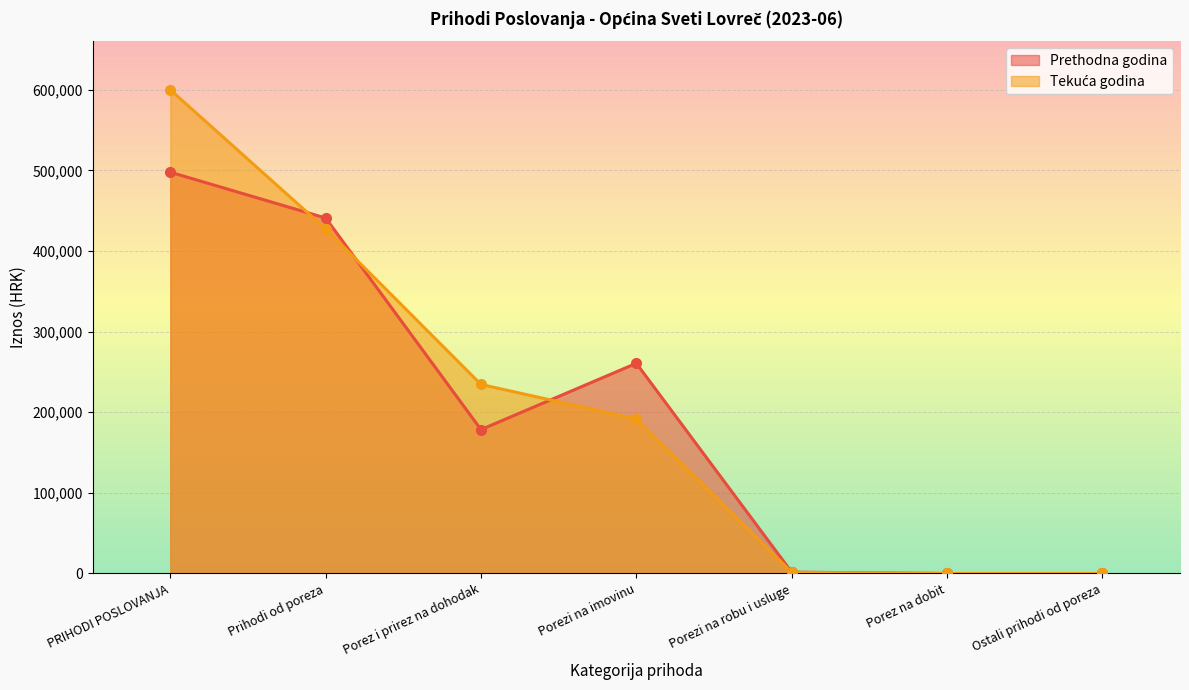

Which series has the widest spread of values?

Ostvareno u izvještajnom razdoblju tekuće godine